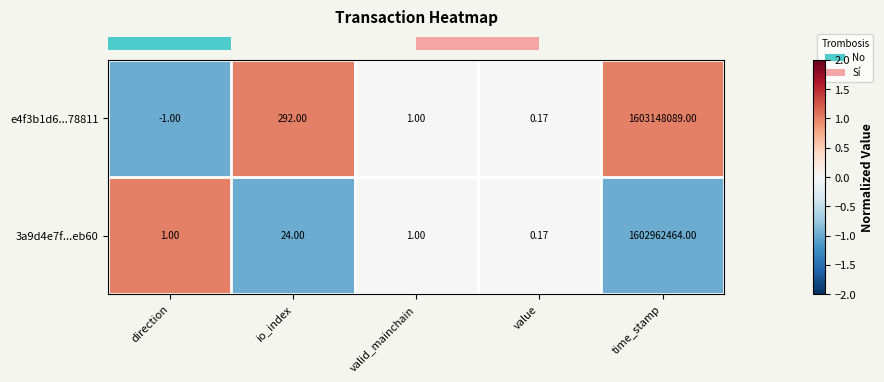

At which label is e4f3b1d6...78811 closest to 801574044?

io_index